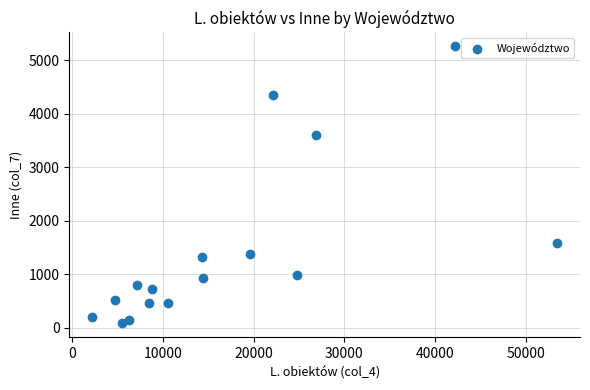

What is the range of X values (max minus min)?

51223